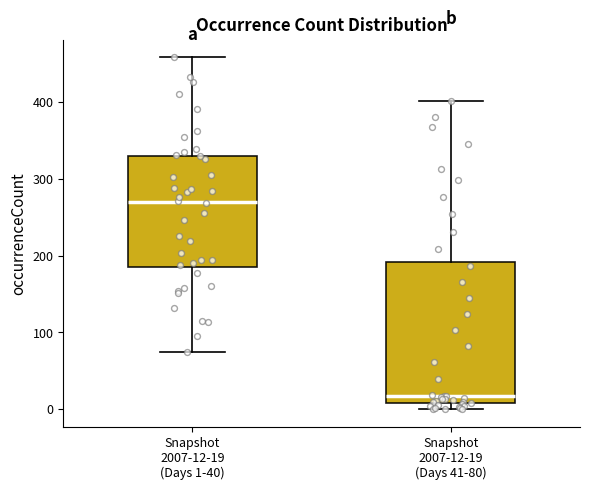

Reading left to right, transcribe this box plot: for each box, give where its median line is, the range the box spans, and where its two whiskers end, as read against the y-axis. The values are not printed on the chart, so give them approximately, as read against the axis.

Snapshot 2007-12-19 (Days 1-40): median 270, box 190 to 330, whiskers 80 to 460
Snapshot 2007-12-19 (Days 41-80): median 20, box 10 to 190, whiskers 0 to 400